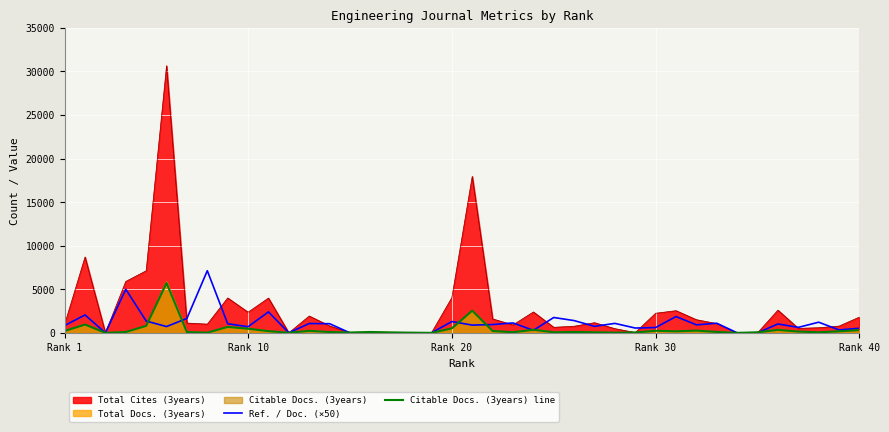

Which series has the largest range (max minus min)?

Total Cites (3years)